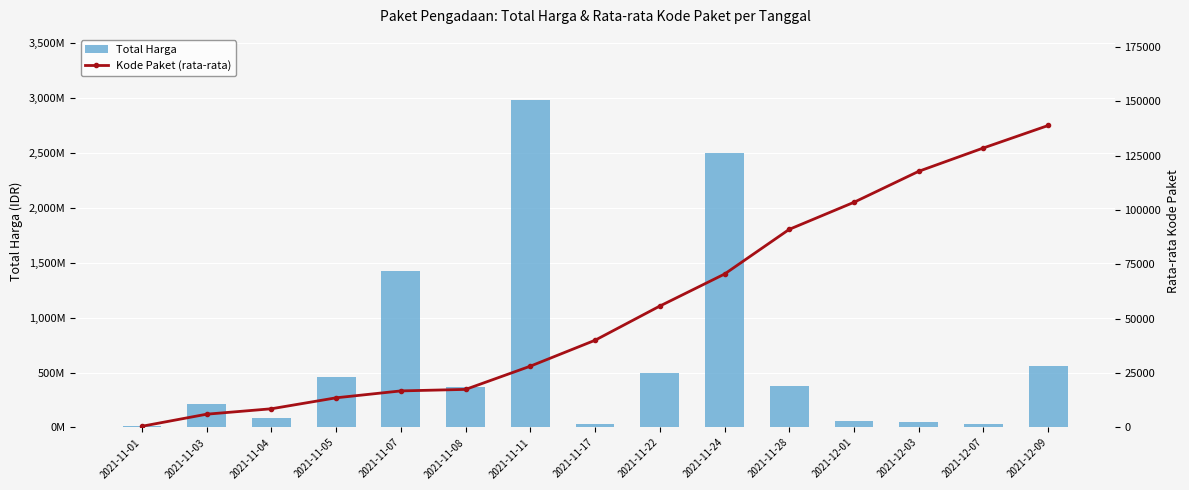

What is the spread (max minus min) of values at 2021-11-01?

12786930.5